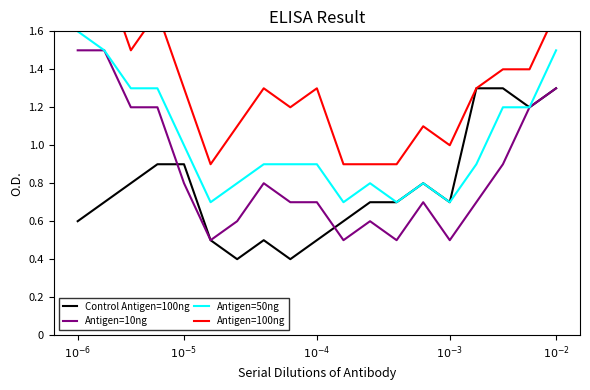

List the series in order of their peak value, highest first.

Antigen=100ng, Antigen=50ng, Antigen=10ng, Control Antigen=100ng